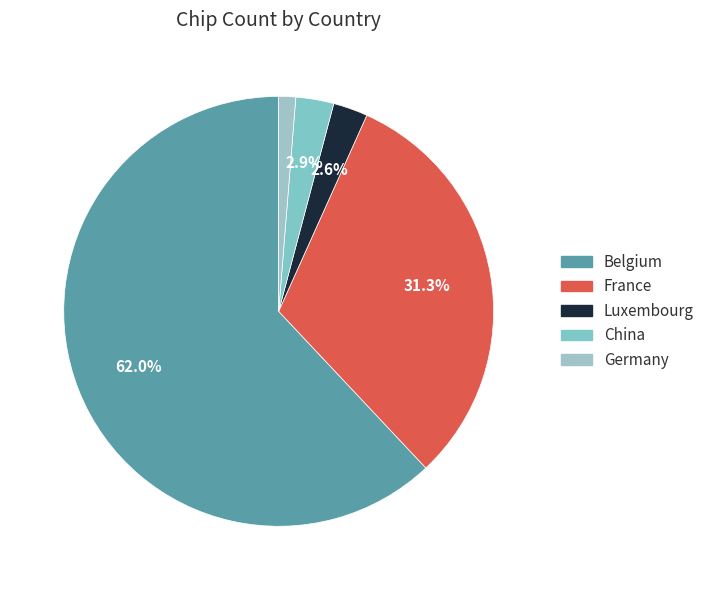

Count the number of slices in the pie.

5